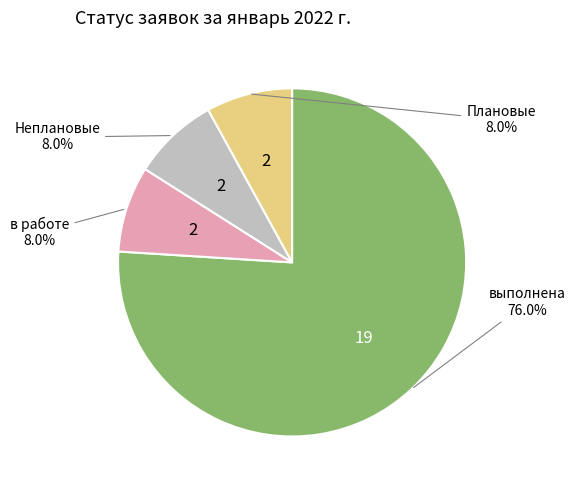

What is the largest slice in the pie chart?

выполнена